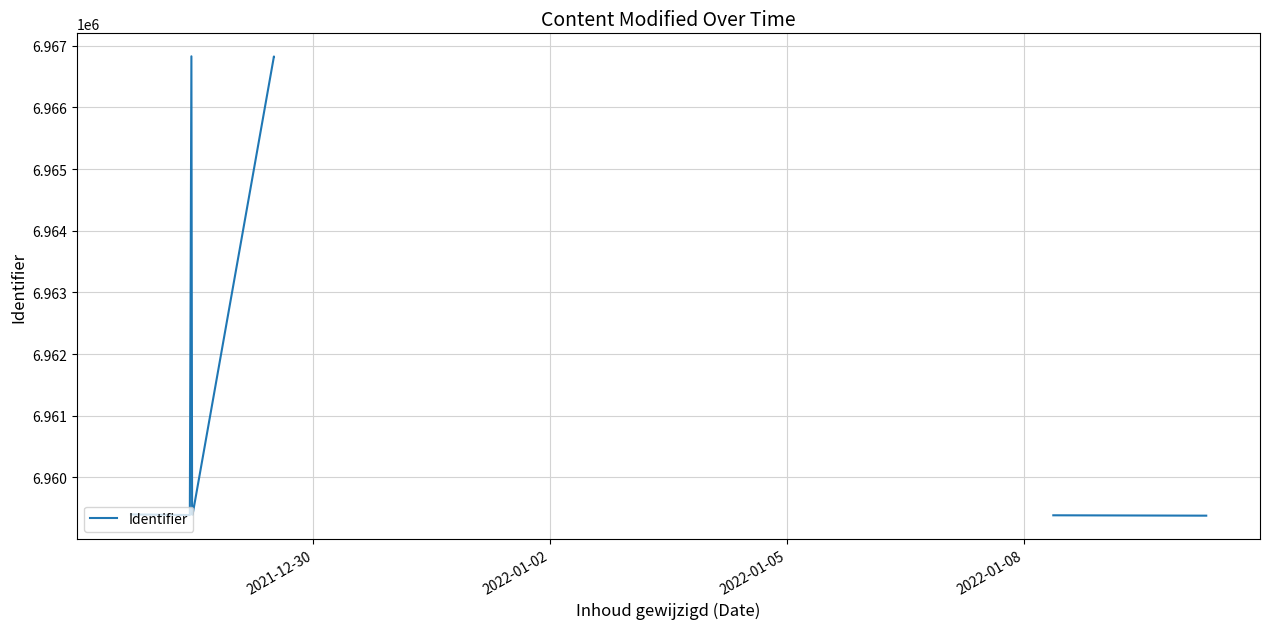

What is the minimum value shown in the chart?

6959379.0